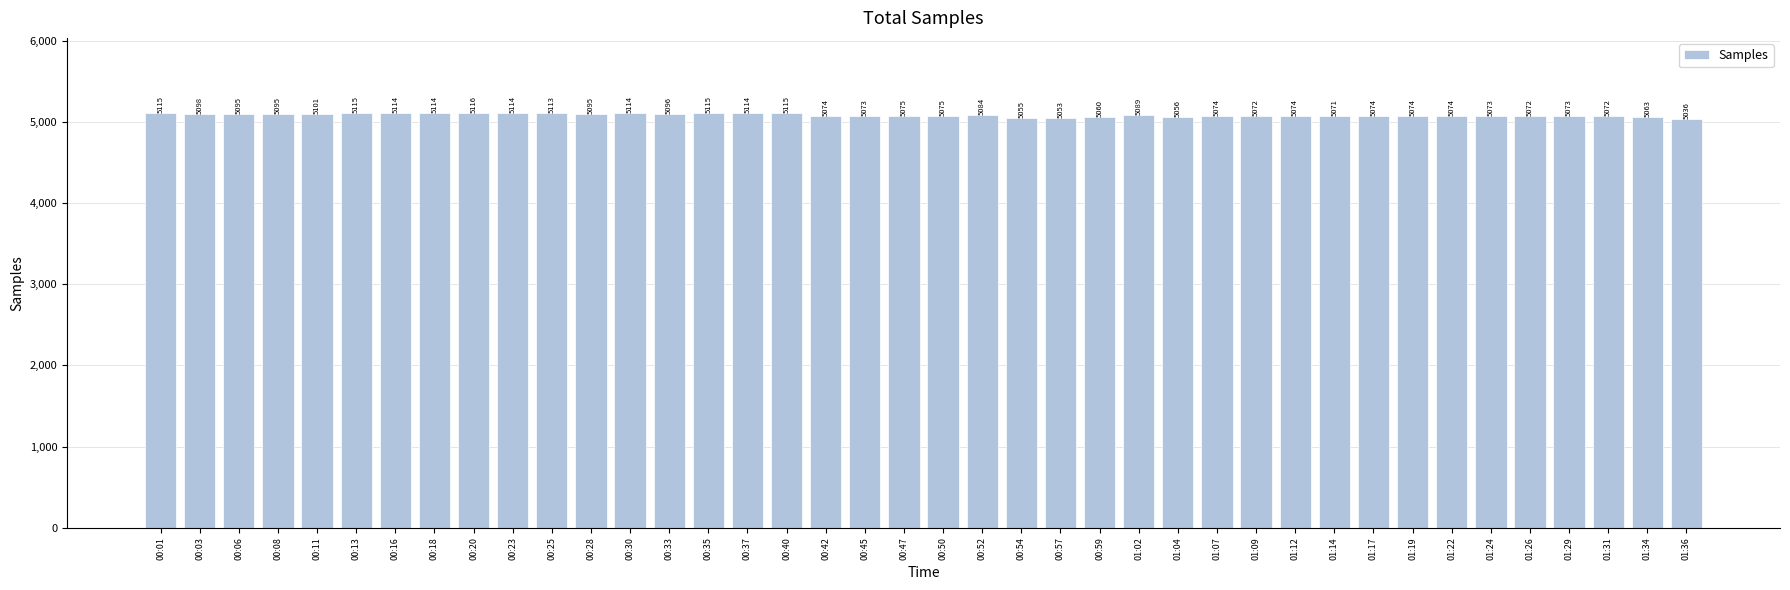

The chart shows a value of 3266.9 at 01:14. True or false?

False